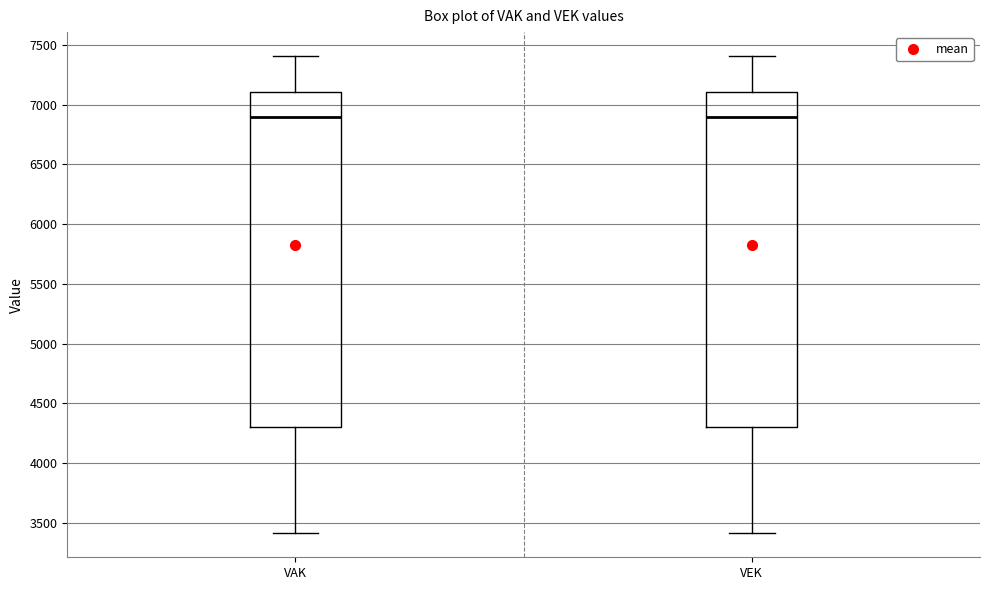

Reading left to right, transcribe this box plot: for each box, give where its median line is, the range the box spans, and where its two whiskers end, as read against the y-axis. The values are not printed on the chart, so give them approximately, as read against the axis.

VAK: median 6900, box 4300 to 7100, whiskers 3400 to 7400
VEK: median 6900, box 4300 to 7100, whiskers 3400 to 7400